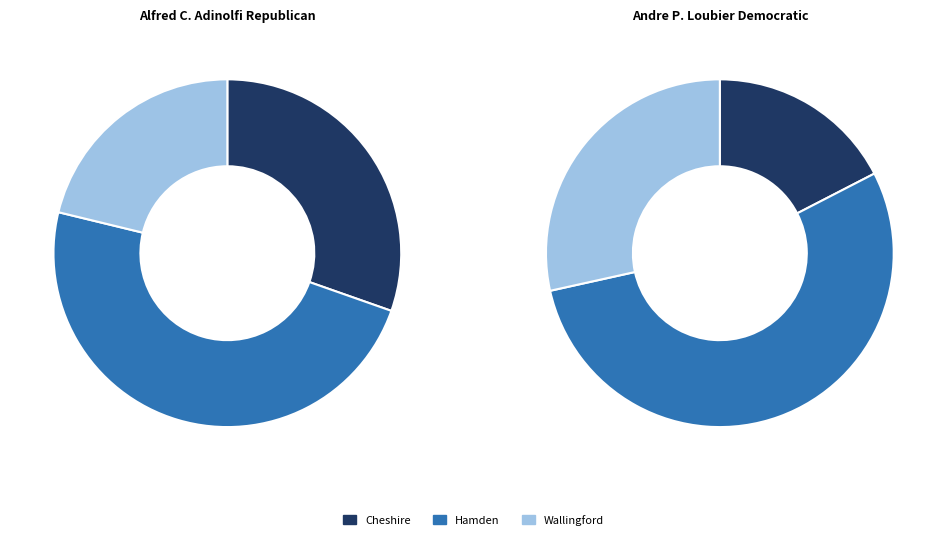

Rank the categories by Andre P. Loubier Democratic value from lowest to highest.

Cheshire, Wallingford, Hamden